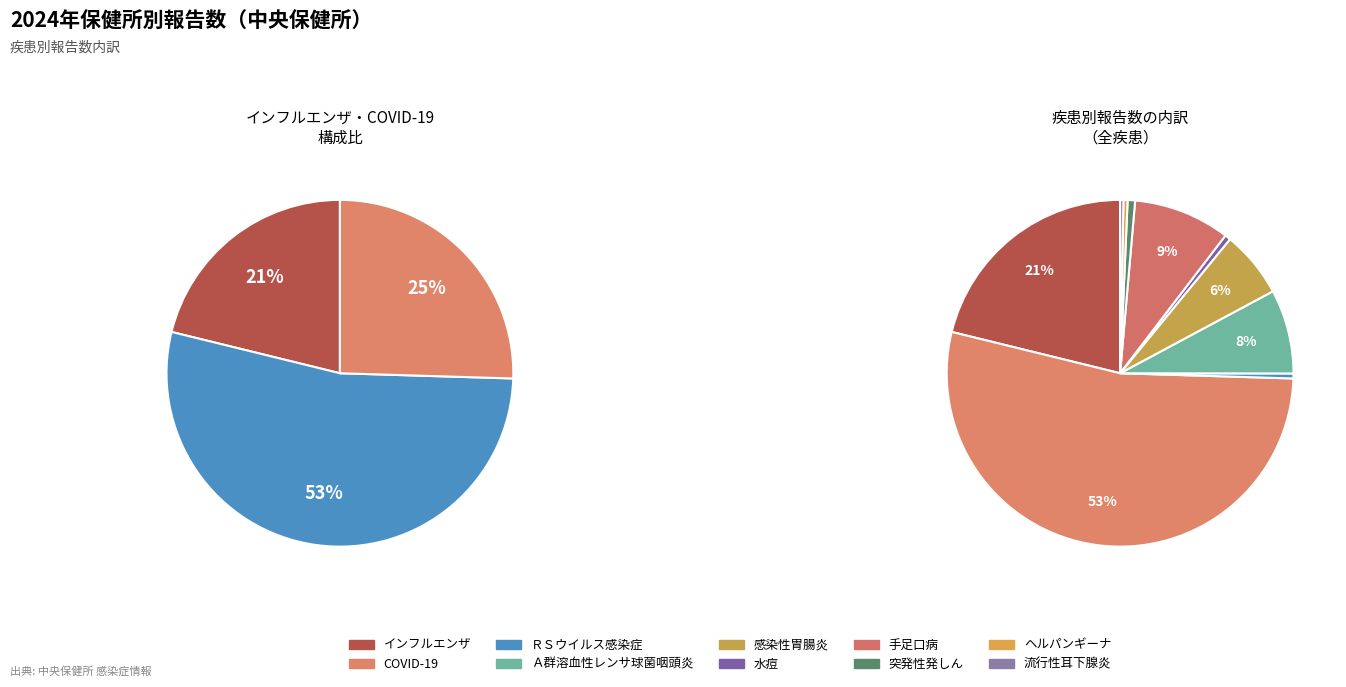

Count the number of slices in the pie.

10